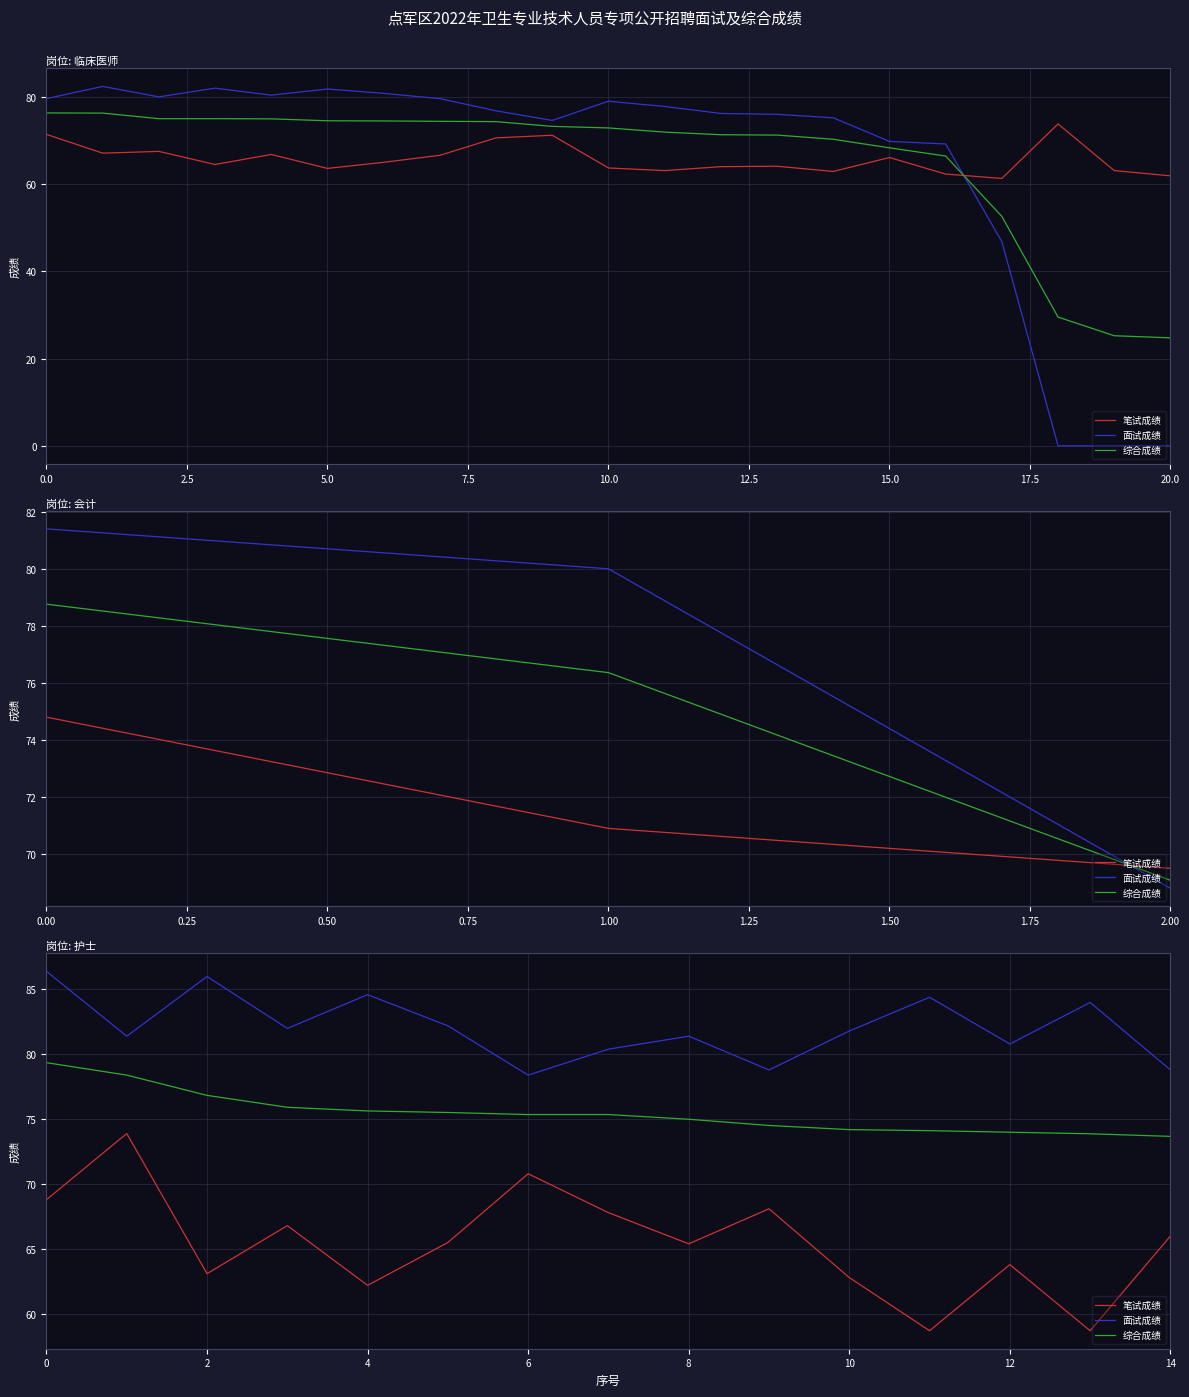

What is the label of the 14th point from the left?

13